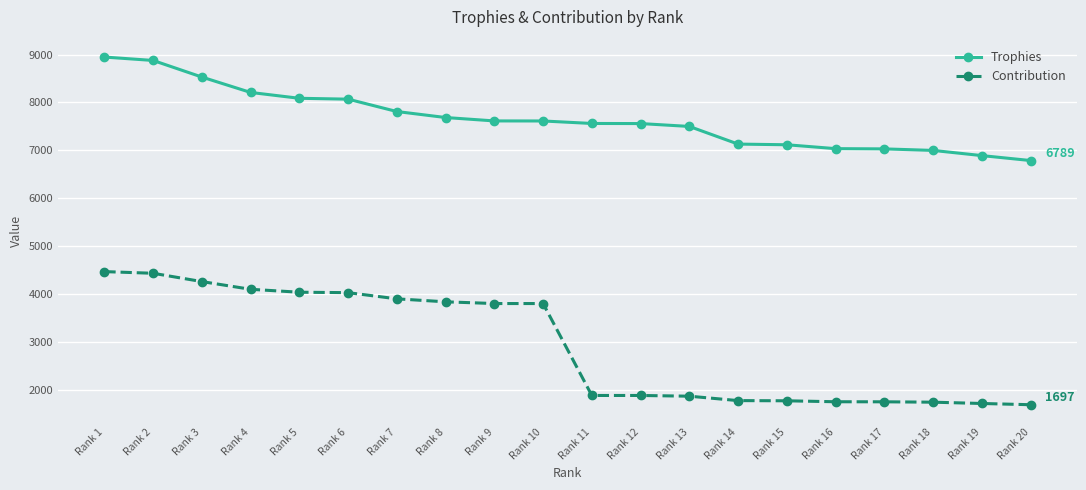

Does the chart display data point markers on the line(s)?

Yes